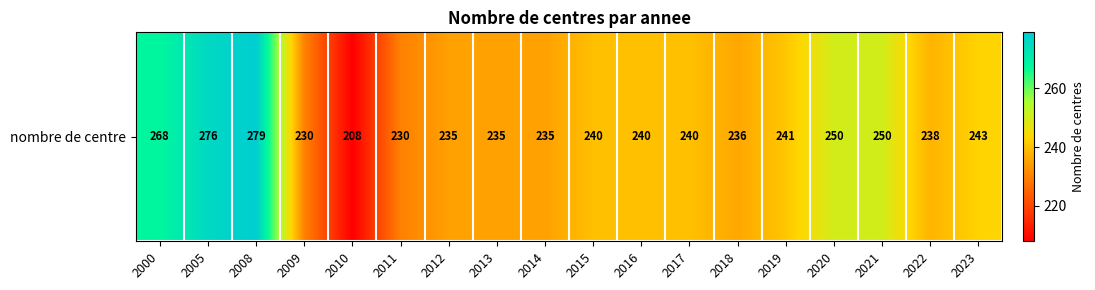

Which has a higher value, 2005 or 2009?

2005